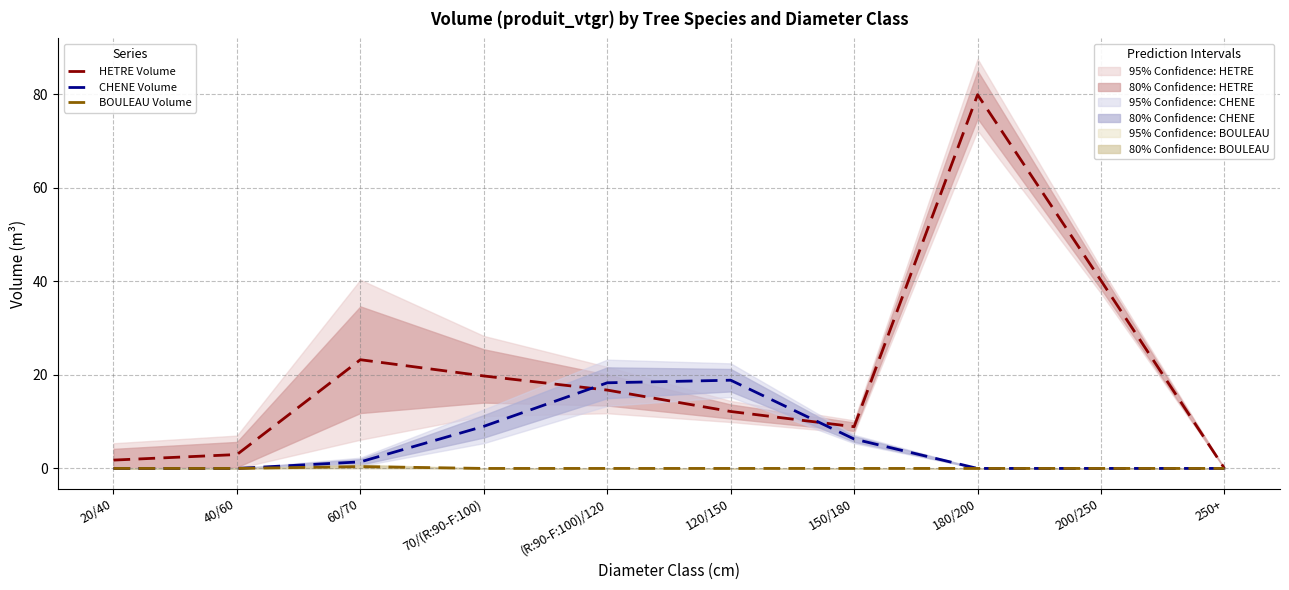

At which category is the sum across all series the highest?

180/200